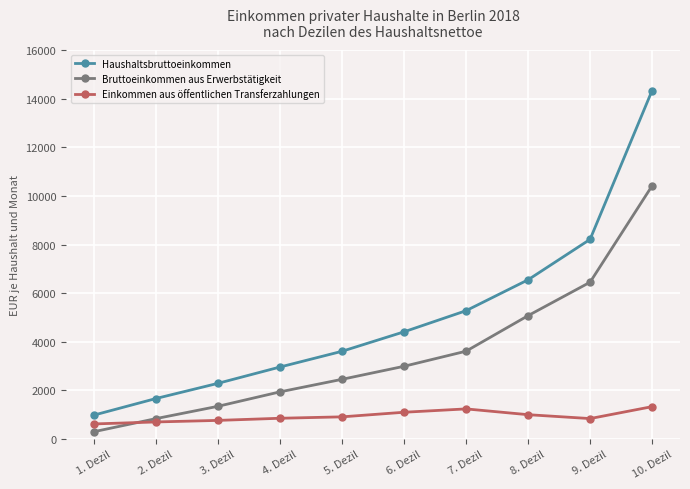

Is the value of Bruttoeinkommen aus Erwerbstätigkeit at 2. Dezil greater than the value of Haushaltsbruttoeinkommen at 7. Dezil?

No